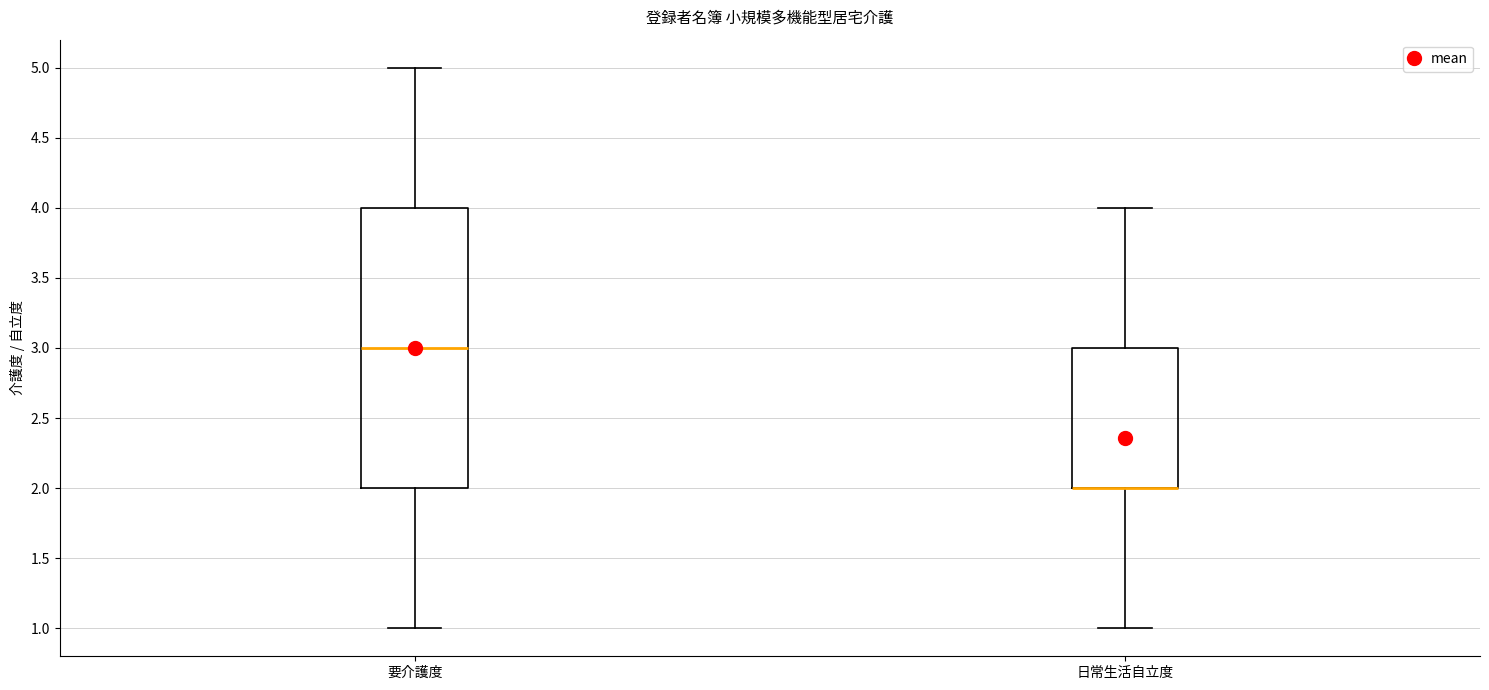

Which box is the tallest, from its lower edge to its upper edge?

要介護度